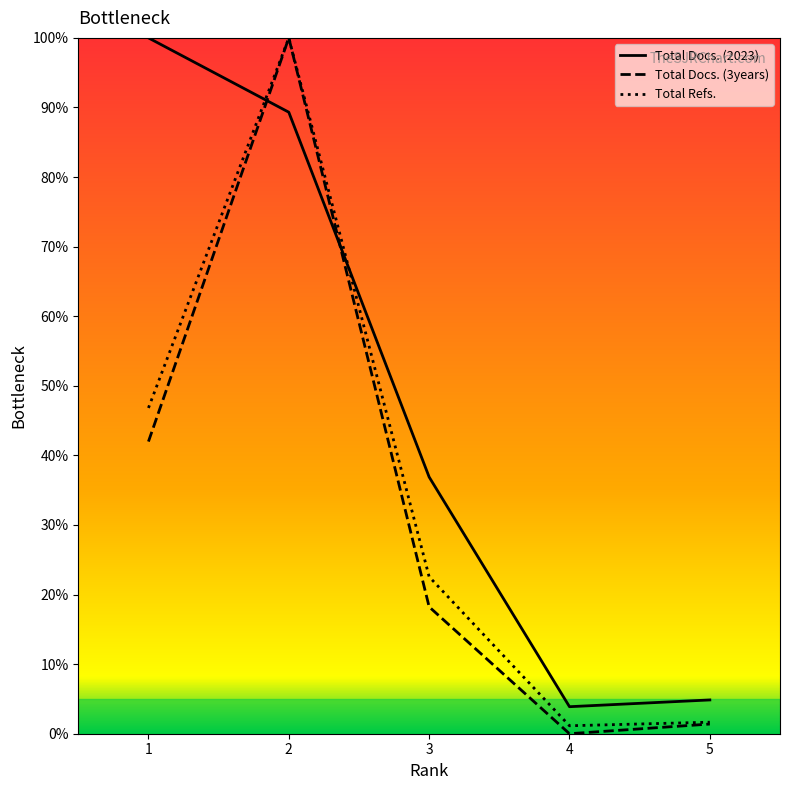

Between 1 and 3, which series saw the biggest shift?

Total Docs. (2023)